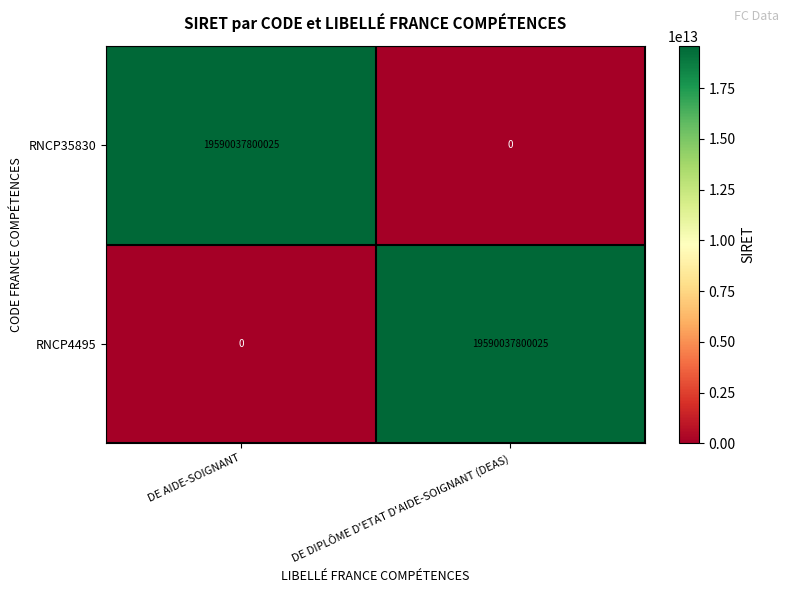

Rank the series at DE AIDE-SOIGNANT from lowest to highest value.

RNCP4495, RNCP35830